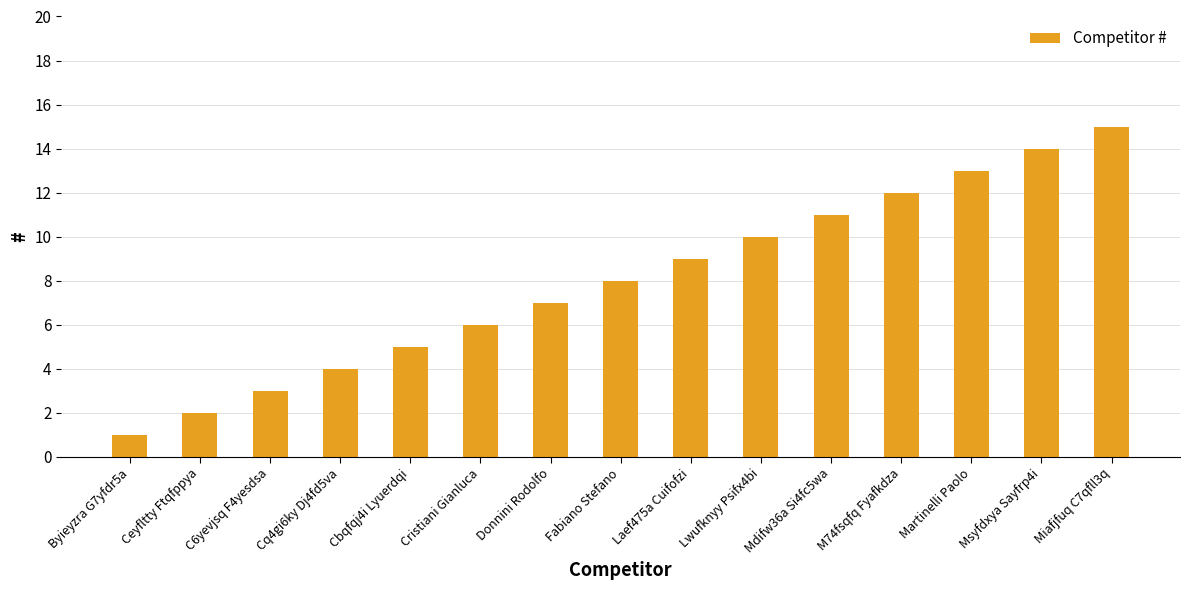

What is the label of the 9th bar from the left?

Laef475a Cuifofzi